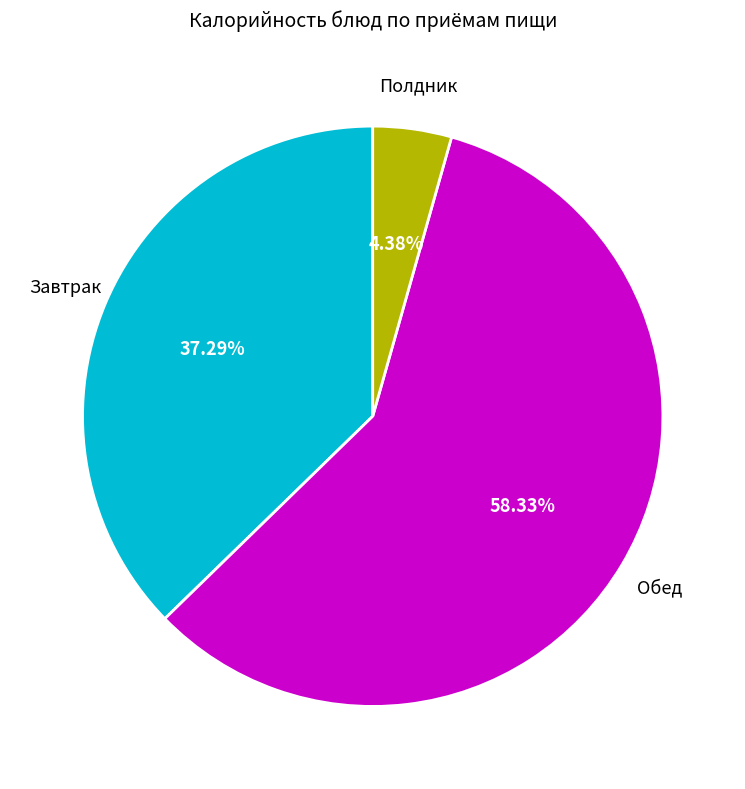

Is there a majority slice in this chart?

Yes